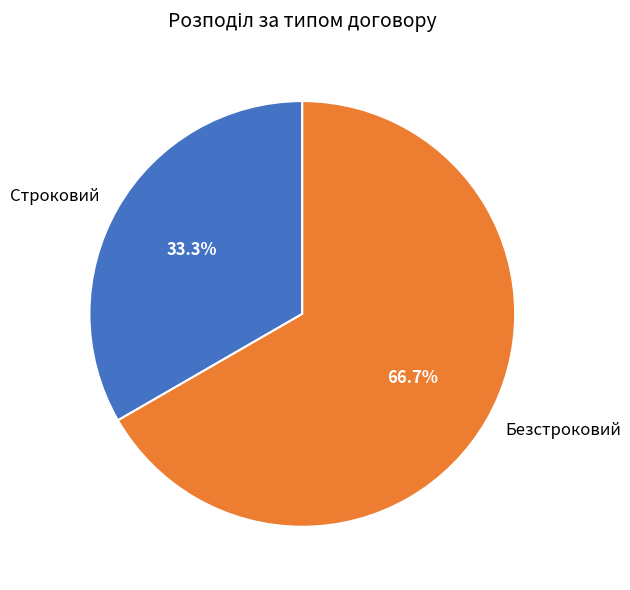

How much of the chart is everything except Строковий?

66.7%